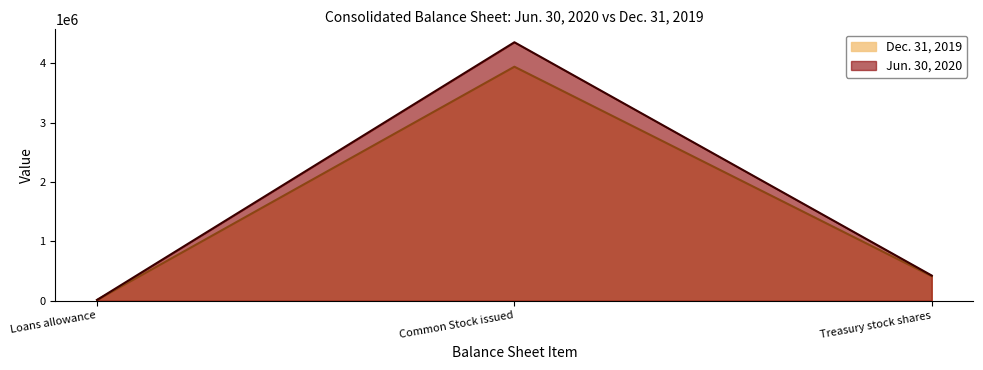

True or false: Jun. 30, 2020 and Dec. 31, 2019 intersect in this chart.

False